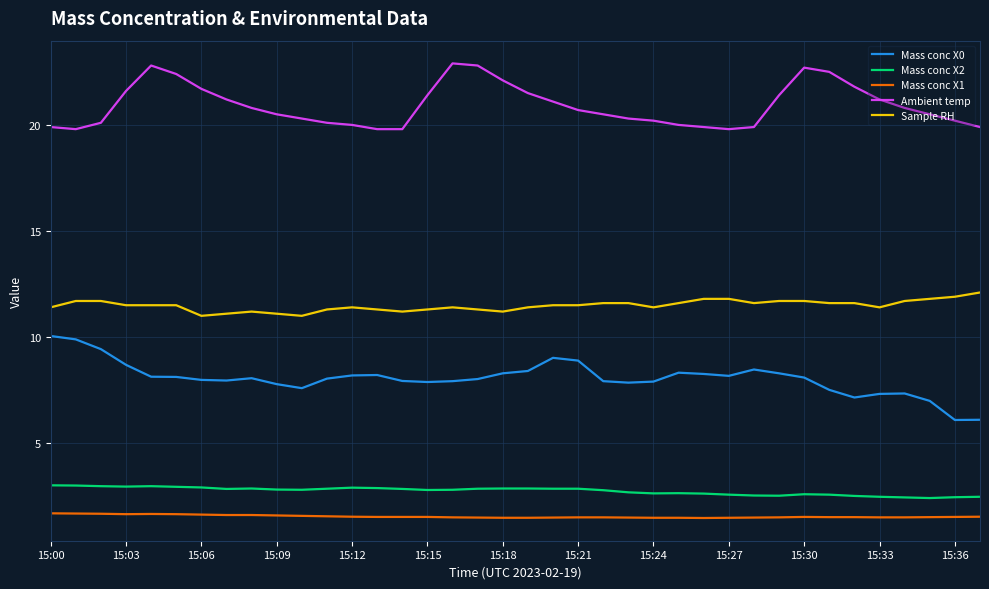

Which series has the largest total across all categories?

Ambient temp